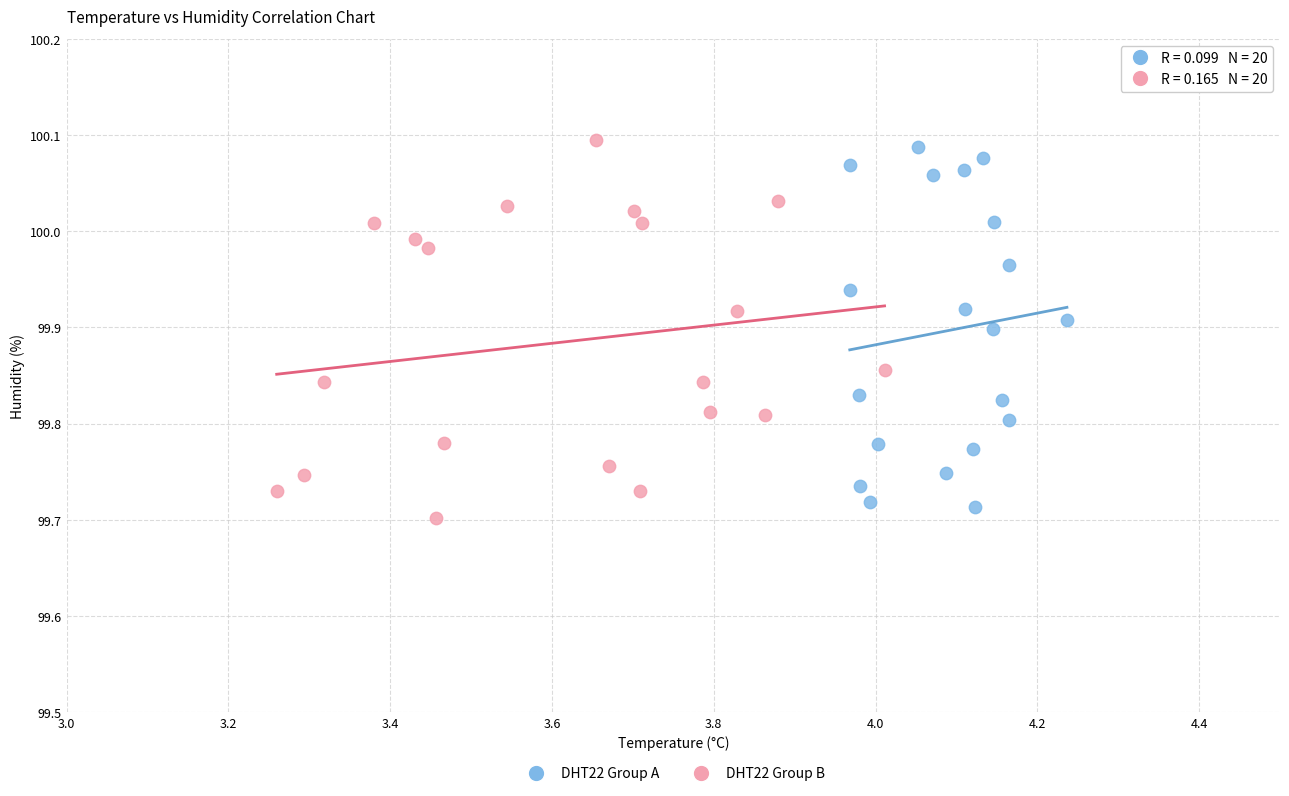

What are all the series names shown in the legend?

DHT22 Group A, DHT22 Group B